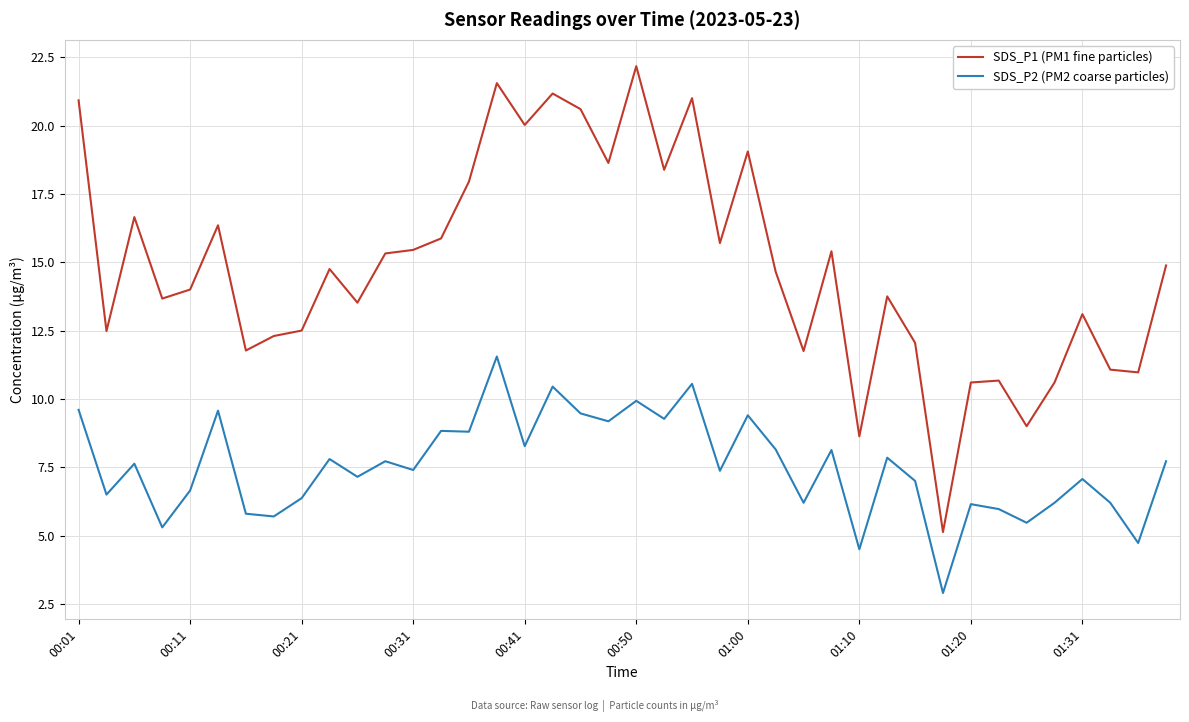

What is the difference between the maximum and minimum values in the SDS_P1 (PM1 fine particles) series?

17.0